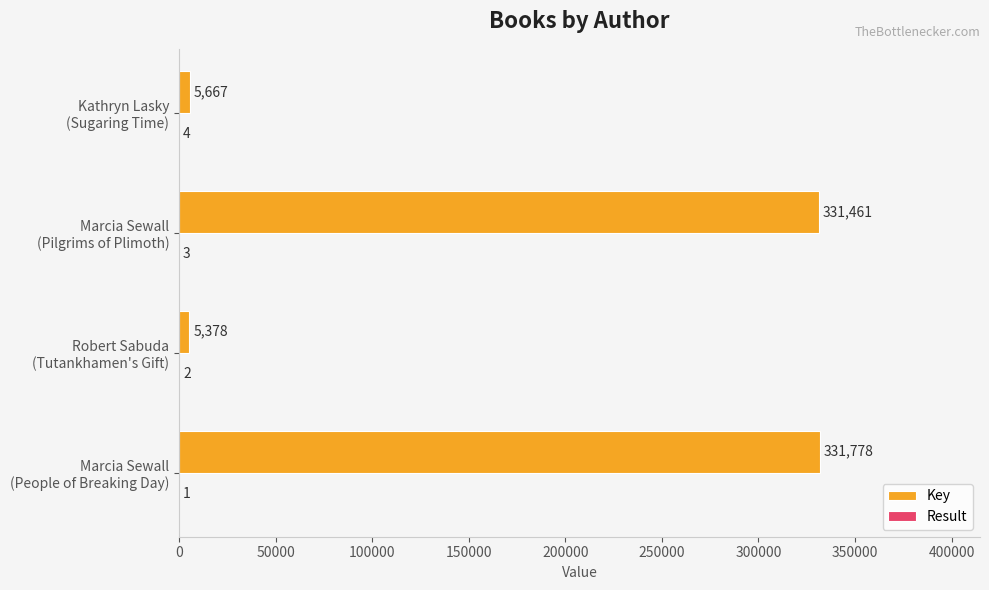

Which series has the largest total across all categories?

Key